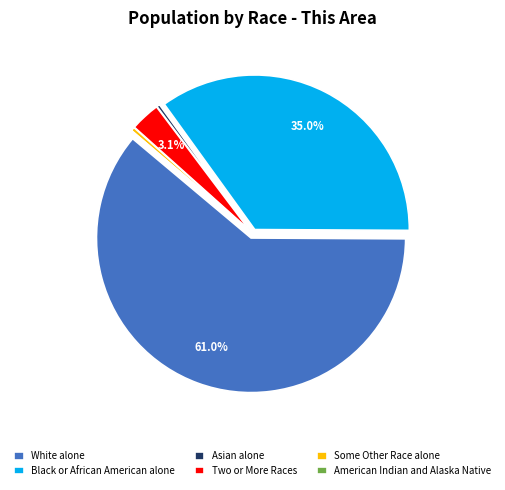

Combined, do White alone and Some Other Race alone account for over 50%?

Yes